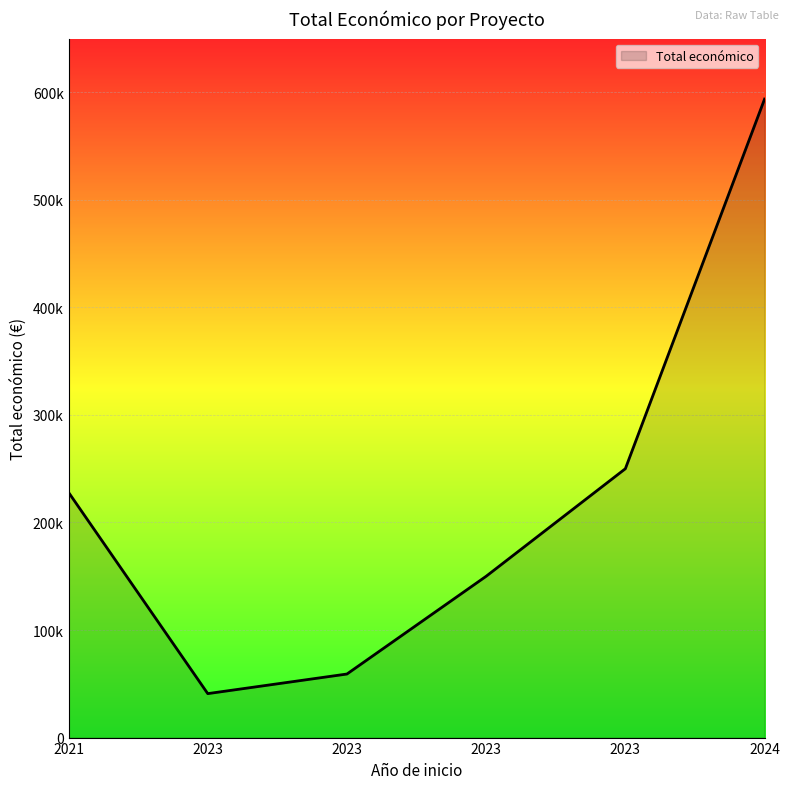

What is the difference between the maximum and minimum values?

552839